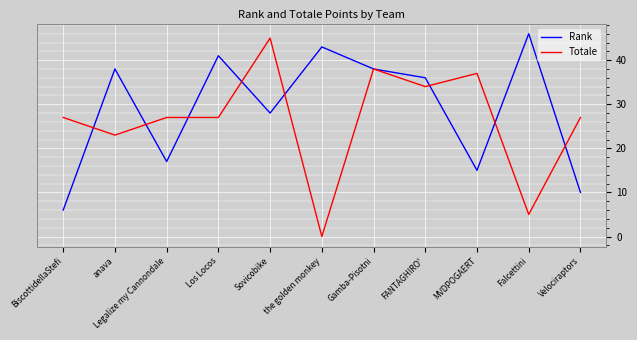

Reading right to left, what are all the values shown in this chart?

Rank: 10	46	15	36	38	43	28	41	17	38	6
Totale: 27	5	37	34	38	0	45	27	27	23	27